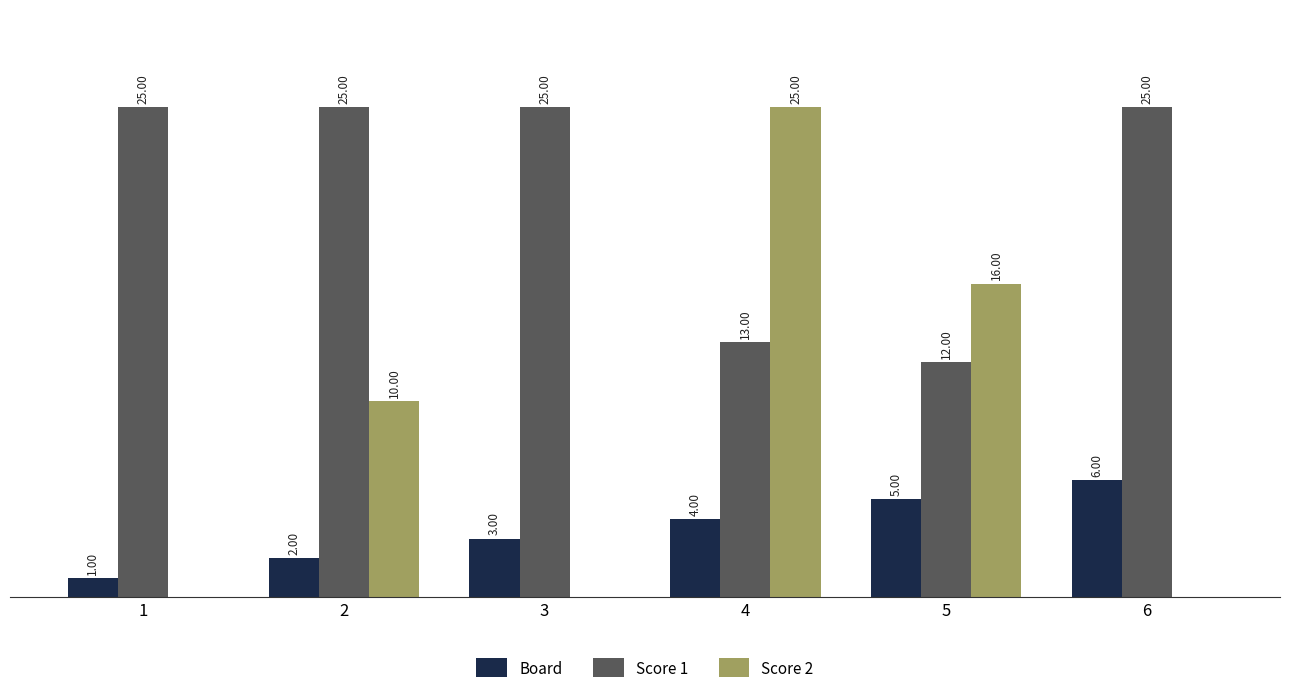

Is the value of Score 1 at 4 greater than the value of Board at 2?

Yes